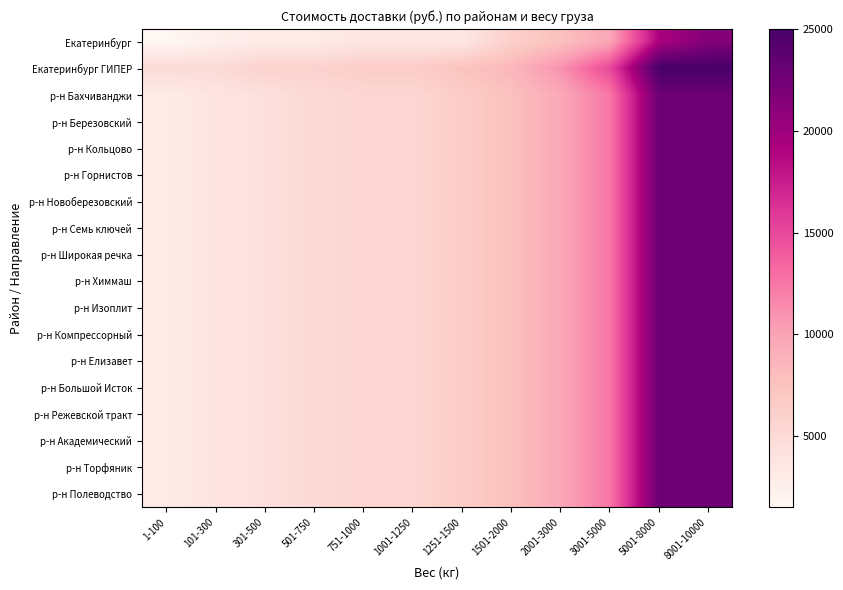

What is the maximum value shown in the chart?

25000